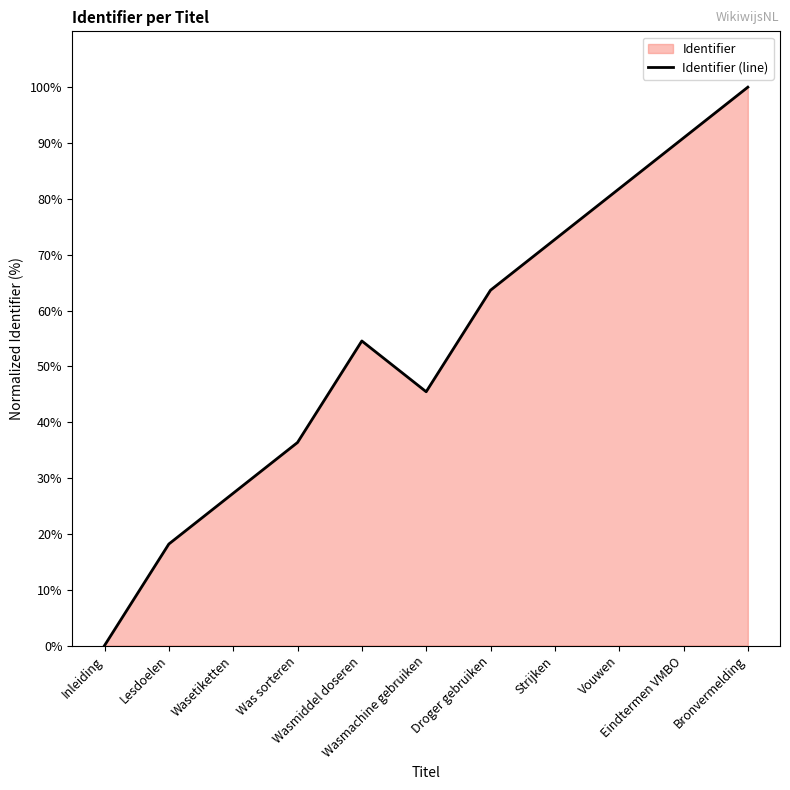

What is the change in value from Wasmachine gebruiken to Eindtermen VMBO?

+45.5